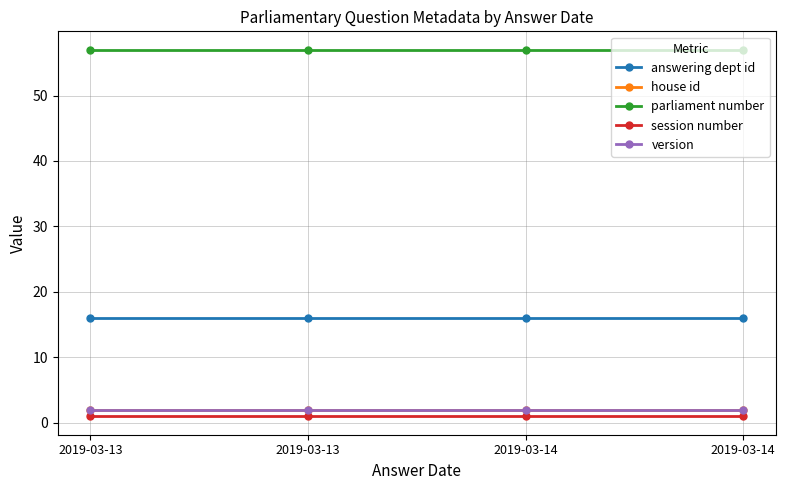

Reading left to right, extract all data points from this chart.

answering dept id: 16	16	16	16
house id: 2	2	2	2
parliament number: 57	57	57	57
session number: 1	1	1	1
version: 2	2	2	2